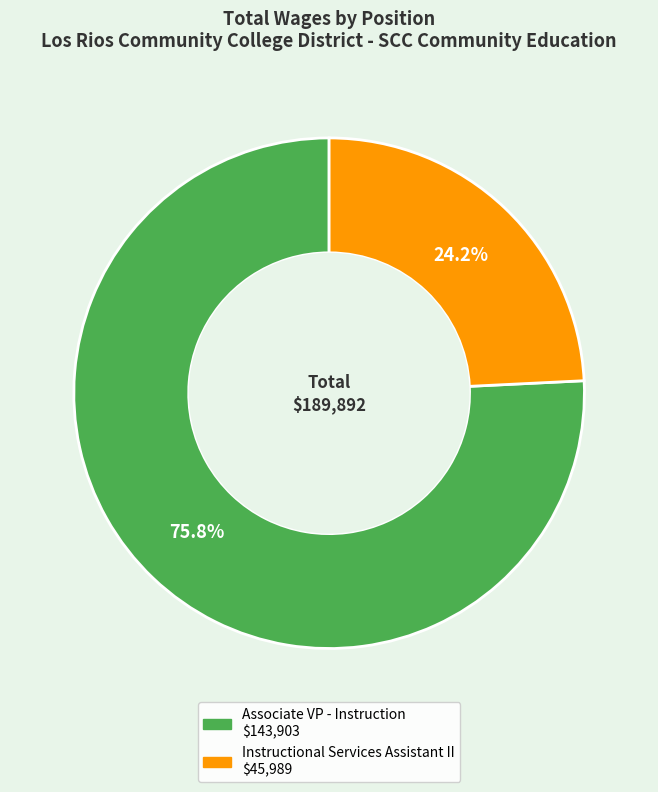

How many slices are in this pie chart?

2